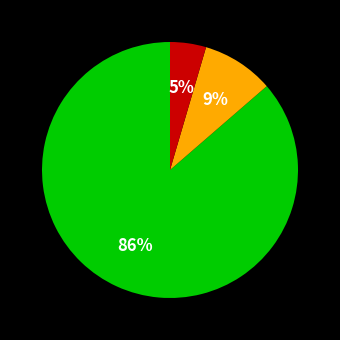

To the nearest percent, what is the average slice percentage?

33%